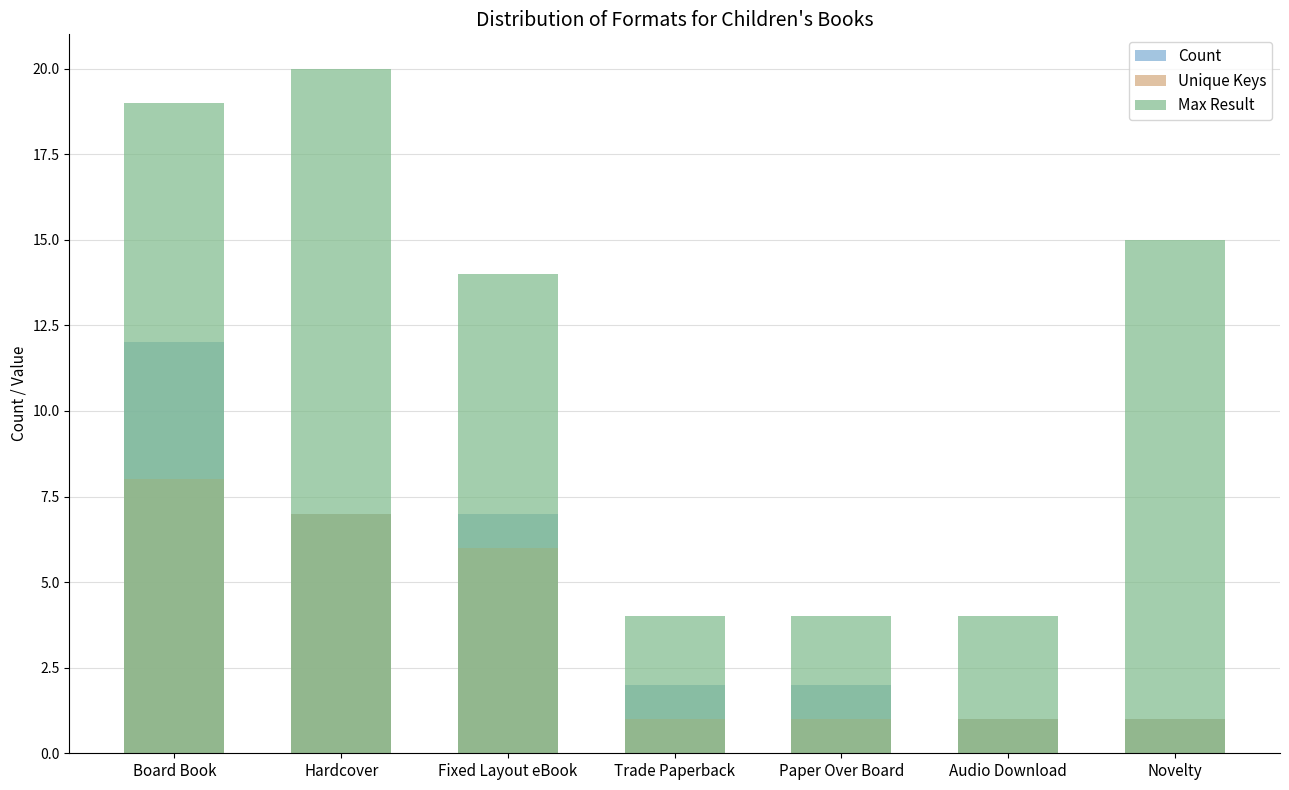

What is the sum of all Max Result values?

80